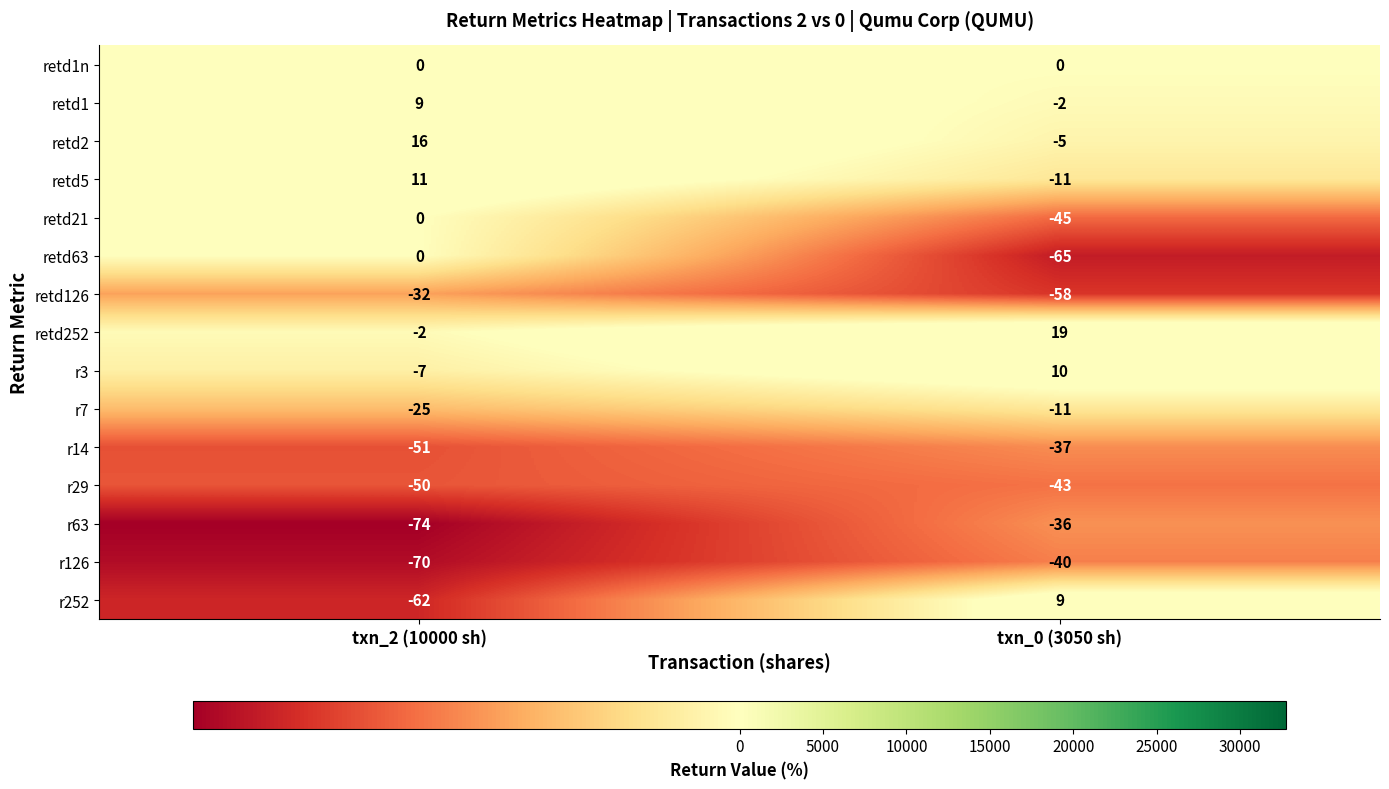

Which series has the largest total across all categories?

retd252